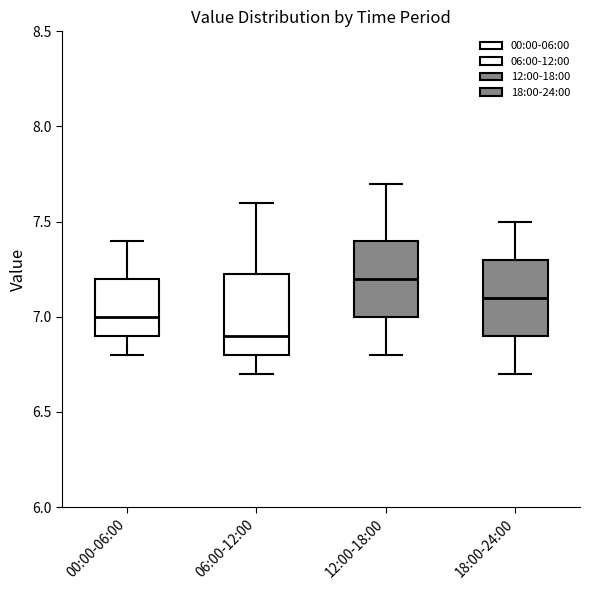

Reading left to right, read every box against the y-axis: the position of its median line, the range the box covers, and the ends of its whiskers. The values are not printed on the chart, so give them approximately, as read against the axis.

00:00-06:00: median 7.00, box 6.90 to 7.20, whiskers 6.80 to 7.40
06:00-12:00: median 6.90, box 6.80 to 7.25, whiskers 6.70 to 7.60
12:00-18:00: median 7.20, box 7.00 to 7.40, whiskers 6.80 to 7.70
18:00-24:00: median 7.10, box 6.90 to 7.30, whiskers 6.70 to 7.50